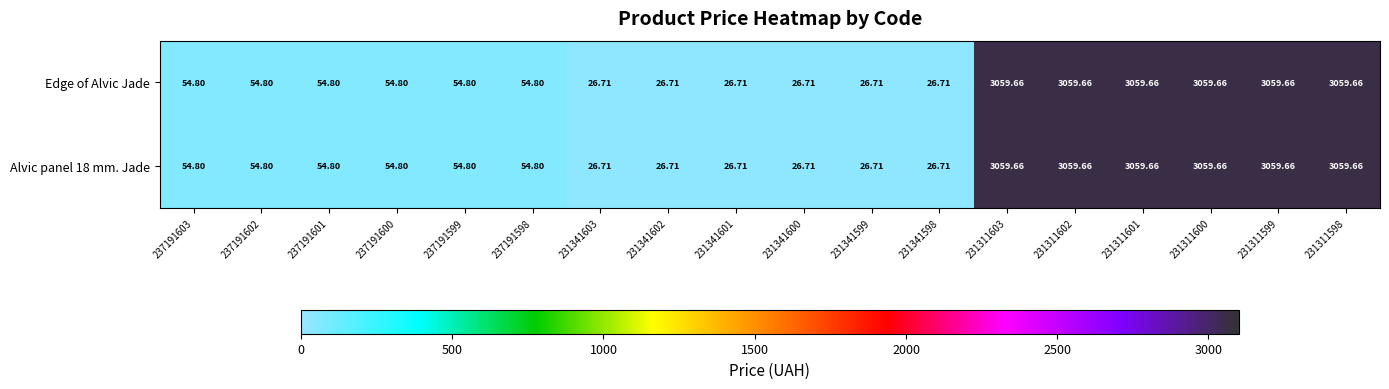

Is the value of Alvic panel 18 mm. Jade at 231311598 greater than the value of Edge of Alvic Jade at 237191601?

Yes